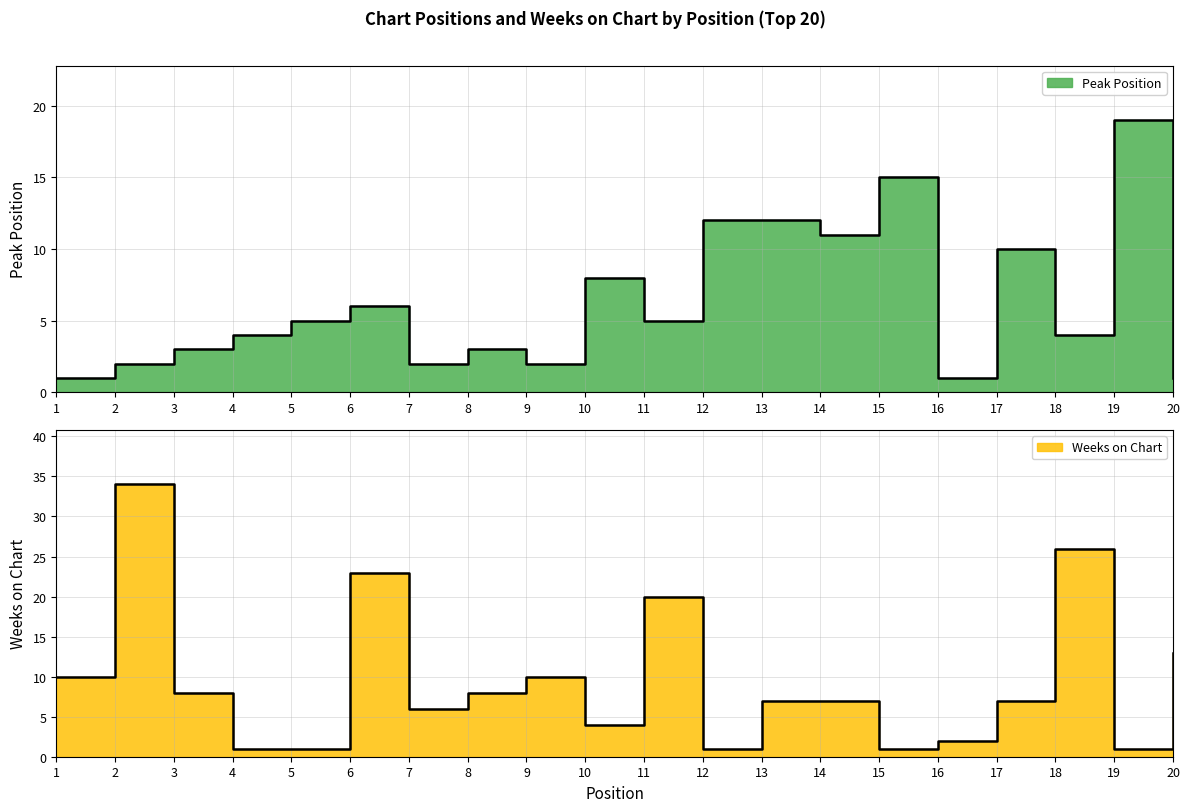

True or false: Peak Position has more than 2 interior local peaks.

True